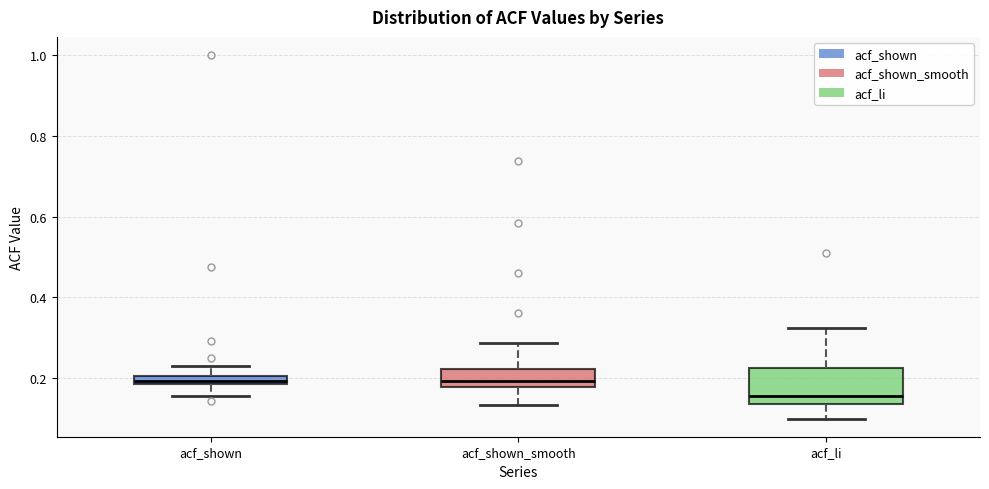

Where is the upper edge of the box for acf_shown on the y-axis? The values are not printed on the chart, so give them approximately, as read against the axis.

0.20